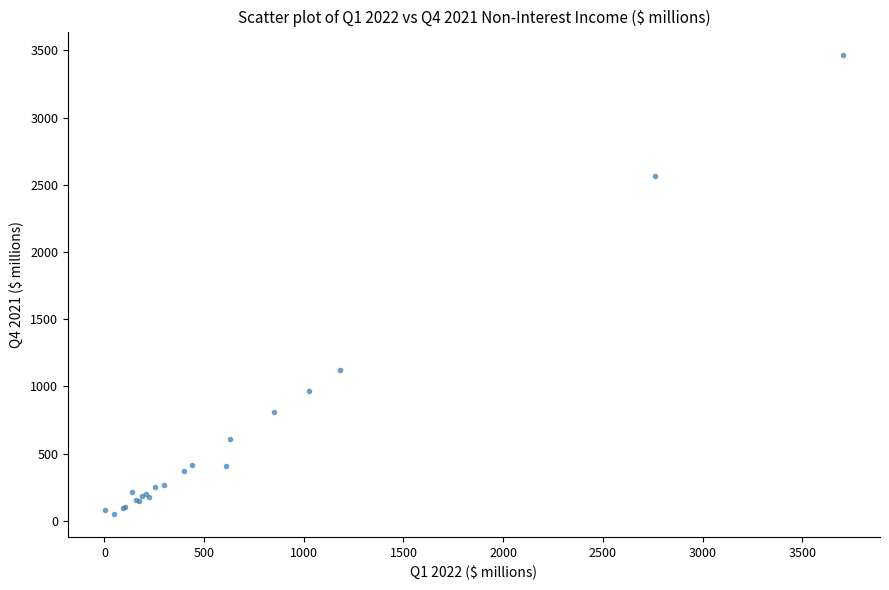

What Y value in the scatter plot is closest to 1759?

1121